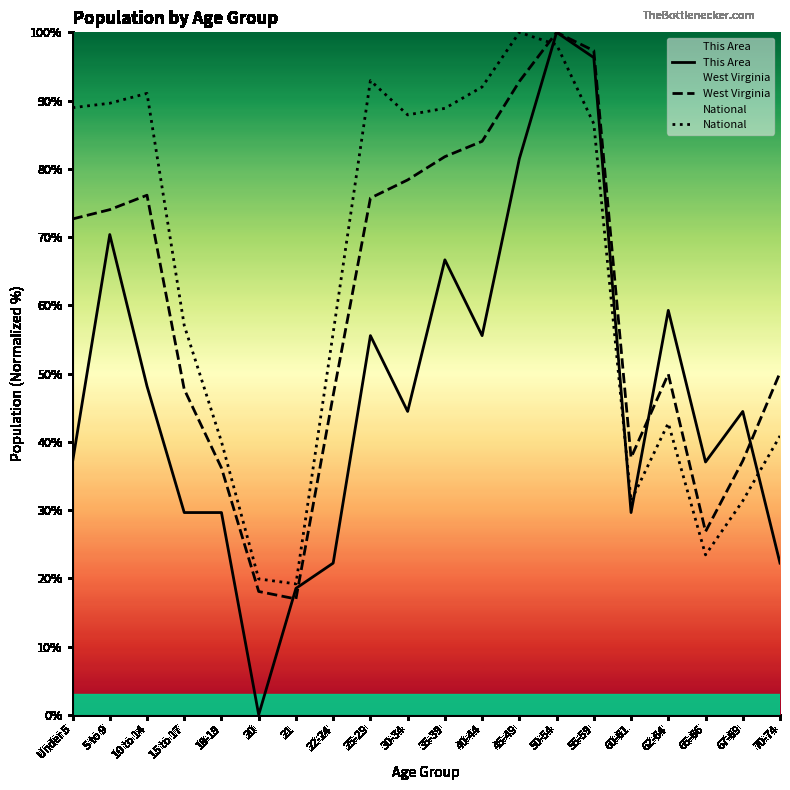

Read the National value at 35-39.

88.9